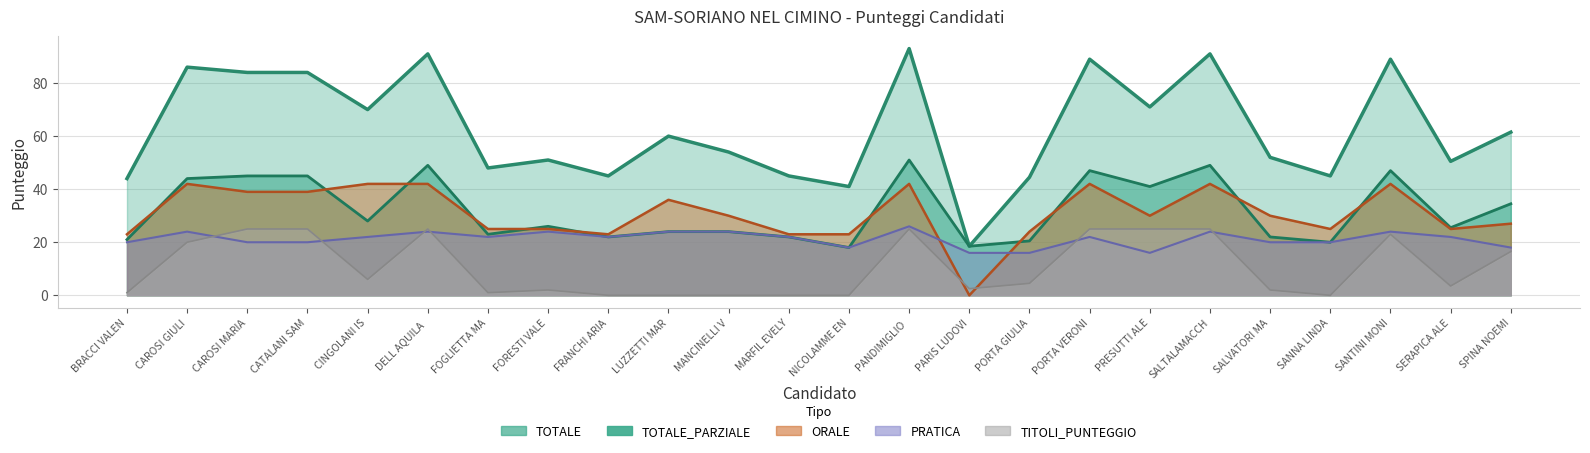

How many categories are shown in the chart?

24